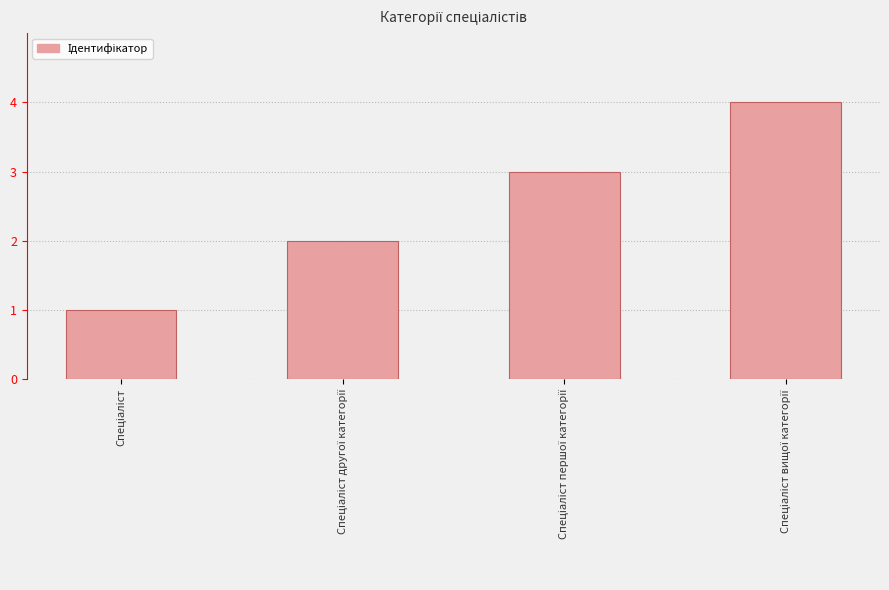

What is the maximum value shown in the chart?

4